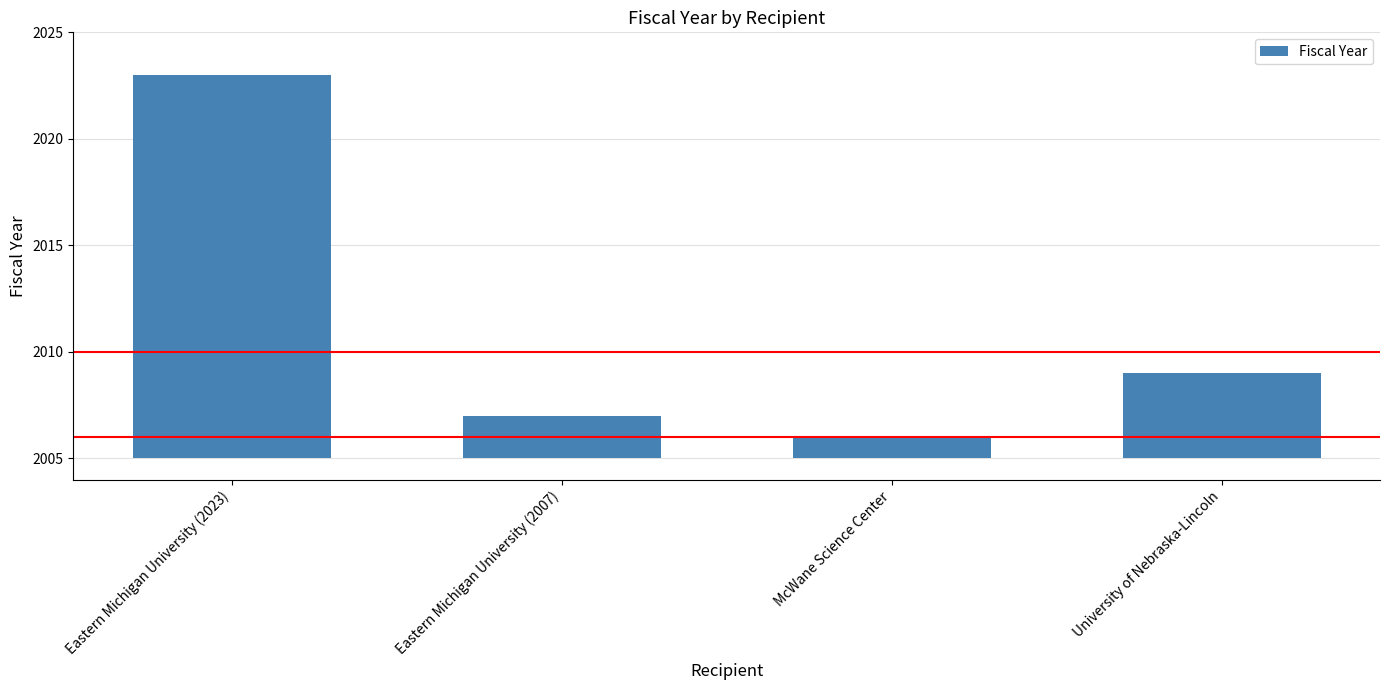

At which label does the data first exceed 4?

Eastern Michigan University (2023)